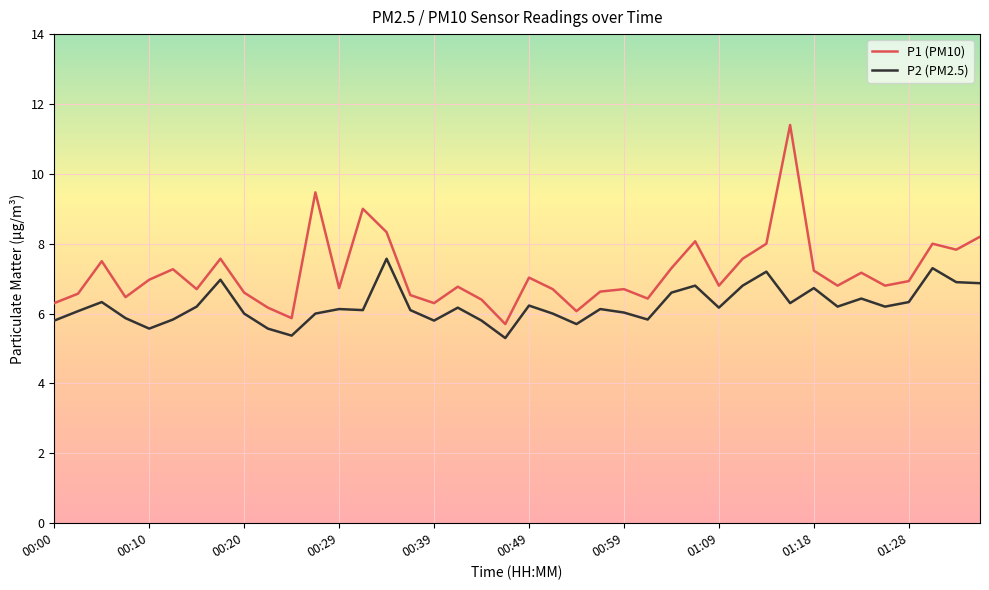

Rank the series by their average value, from highest to lowest.

P1 (PM10), P2 (PM2.5)